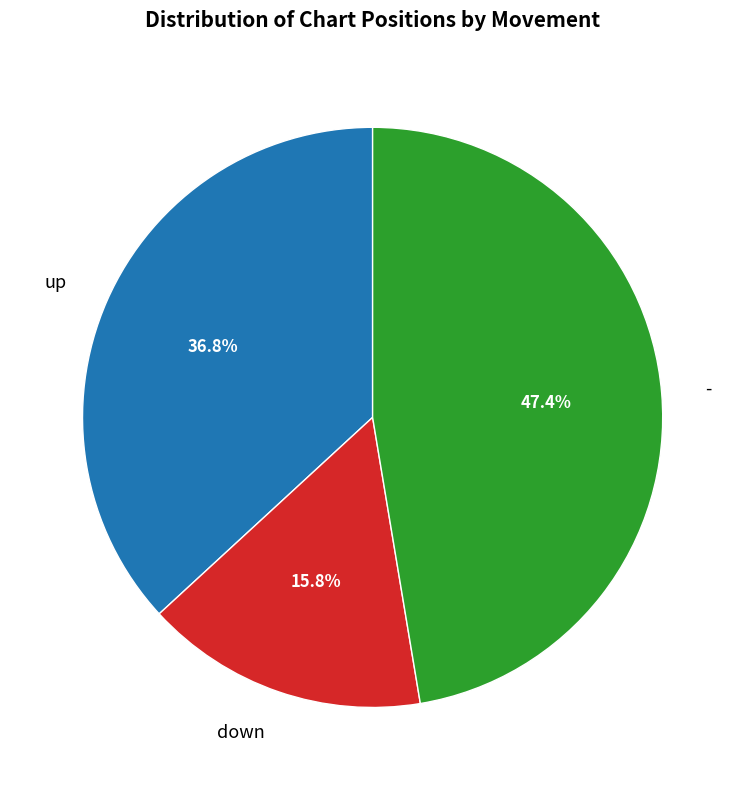

What is the largest slice in the pie chart?

-